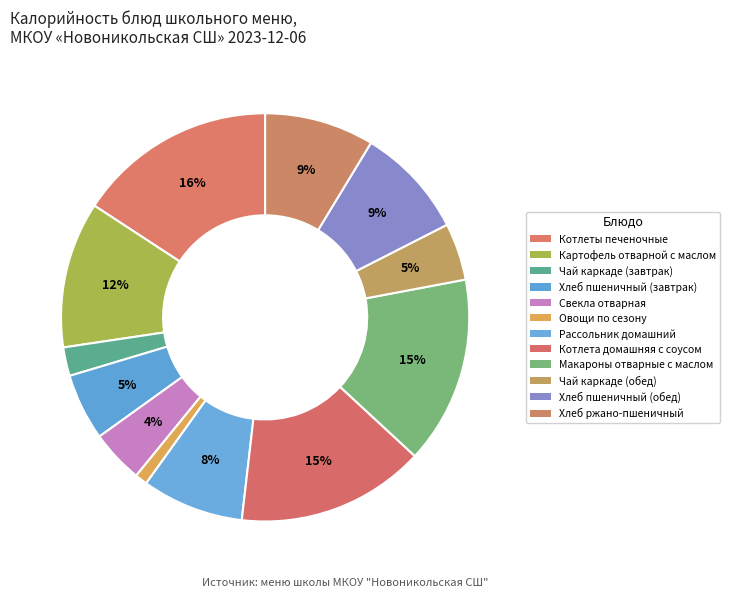

To the nearest percent, what portion does Хлеб пшеничный (завтрак) represent?

5%